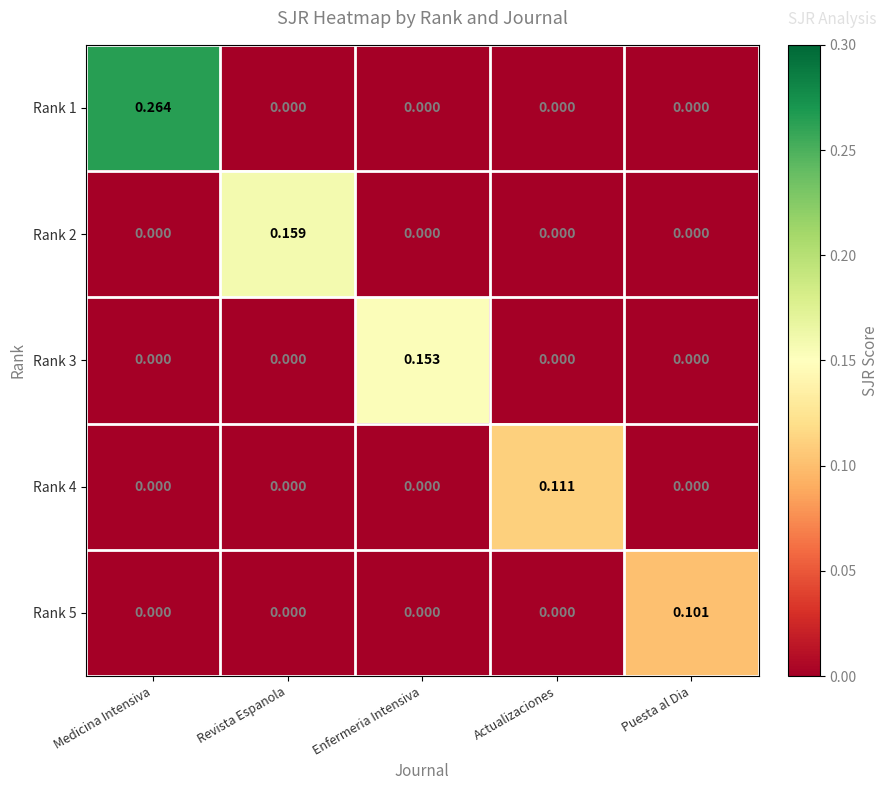

Which label corresponds to the largest value in the chart?

Medicina Intensiva